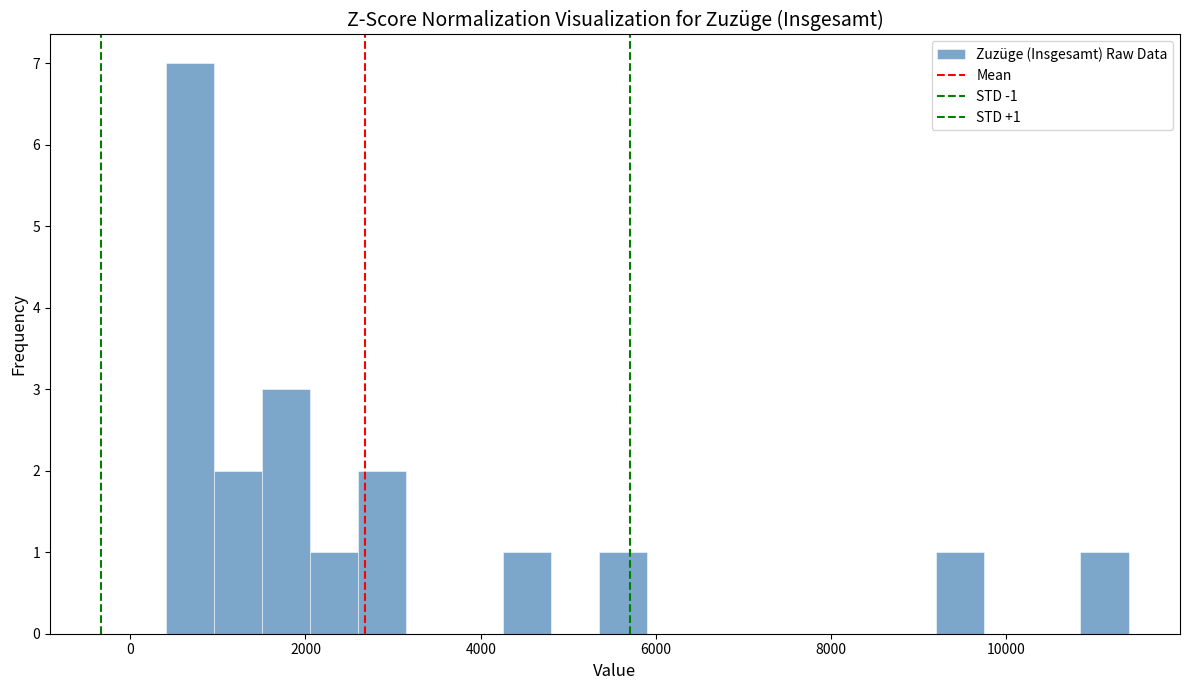

Around what value on the x-axis is the tallest bar? Give the approximate position of its centre, as read against the axis.

600